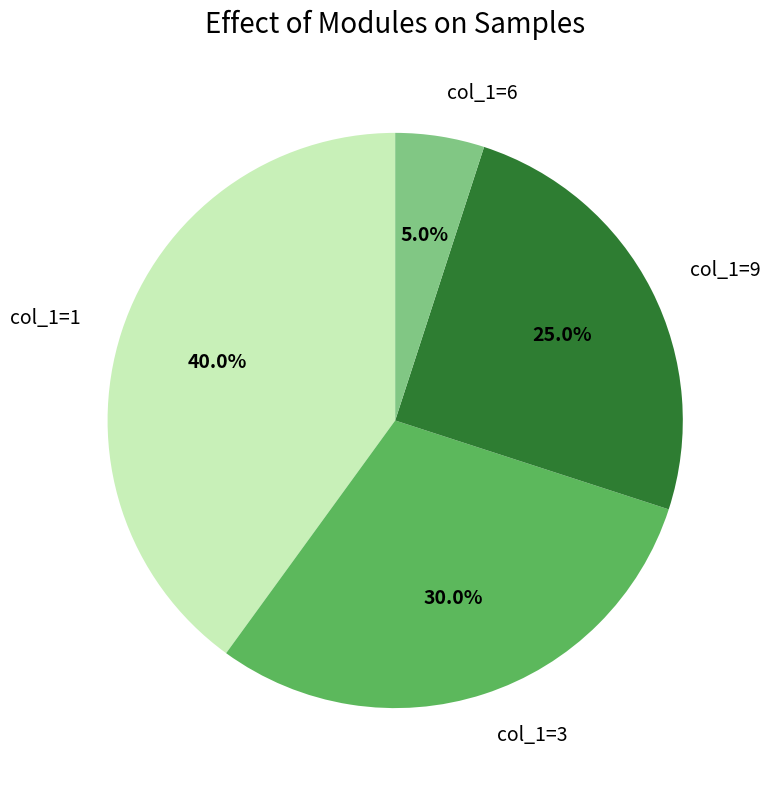

What percentage do col_1=1 and col_1=3 together represent?

70.0%